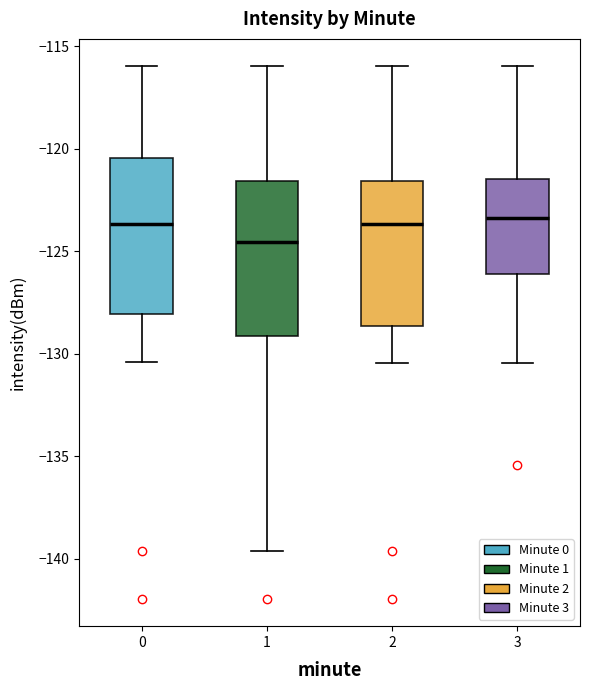

Reading left to right, read every box against the y-axis: the position of its median line, the range the box covers, and the ends of its whiskers. The values are not printed on the chart, so give them approximately, as read against the axis.

0: median -123.5, box -128.0 to -120.5, whiskers -130.5 to -116.0
1: median -124.5, box -129.0 to -121.5, whiskers -139.5 to -116.0
2: median -123.5, box -128.5 to -121.5, whiskers -130.5 to -116.0
3: median -123.5, box -126.0 to -121.5, whiskers -130.5 to -116.0